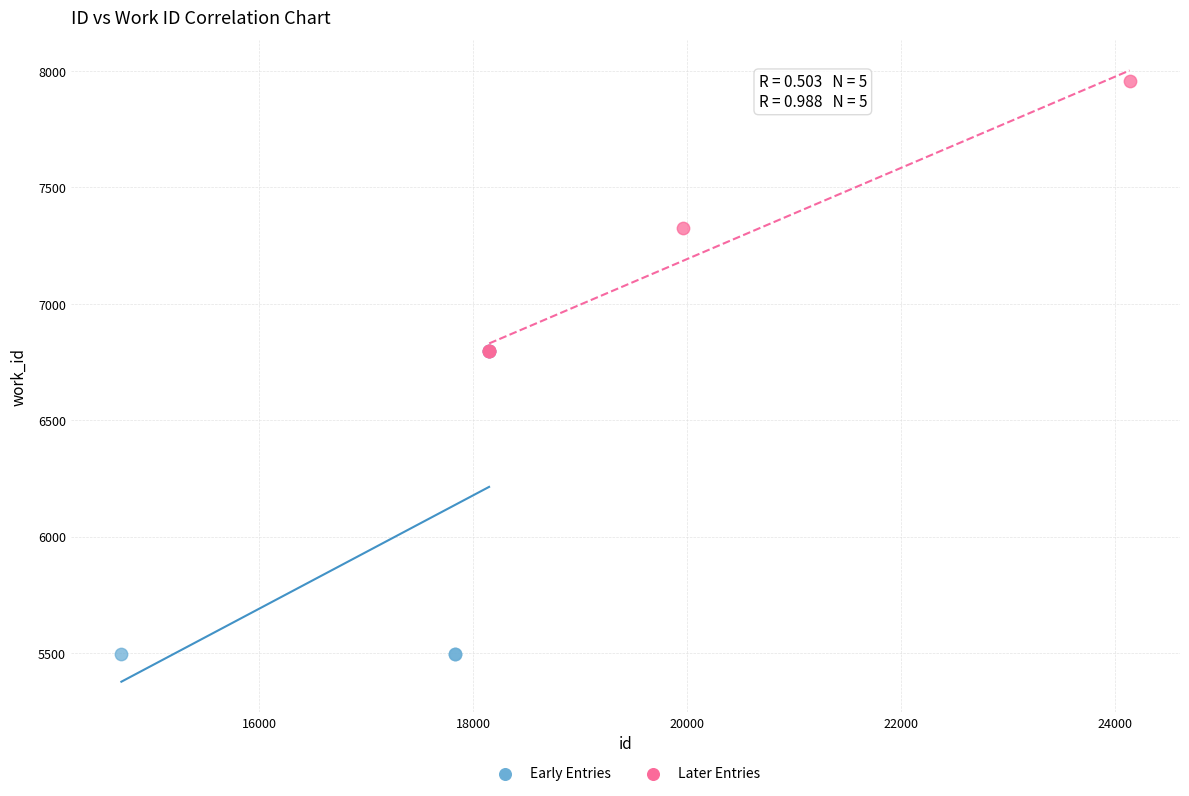

Which series has the widest spread of Y values?

Early Entries